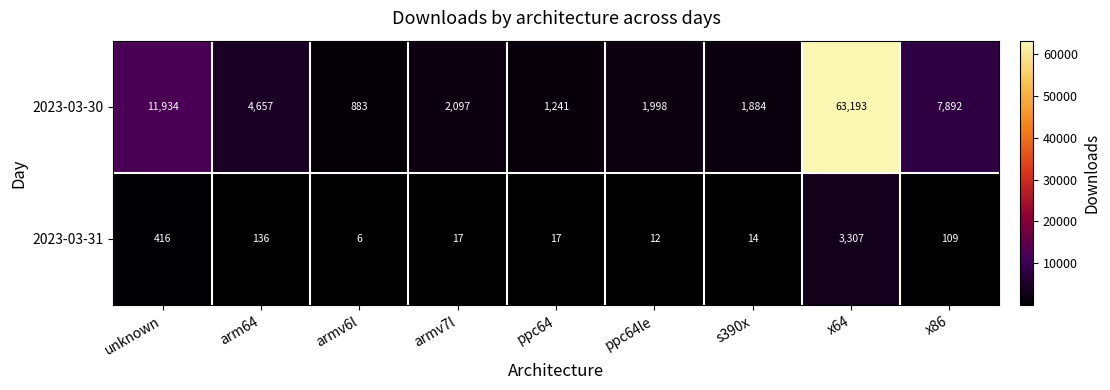

Which label corresponds to the largest value in the chart?

x64